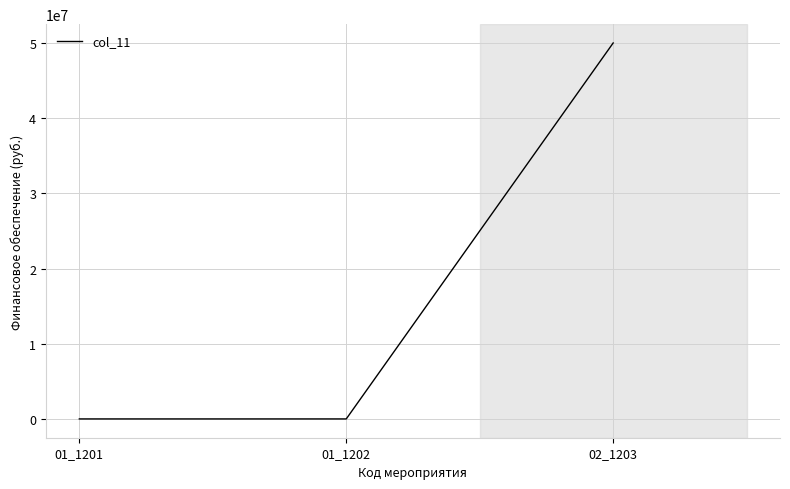

Count the number of categories in the chart.

3